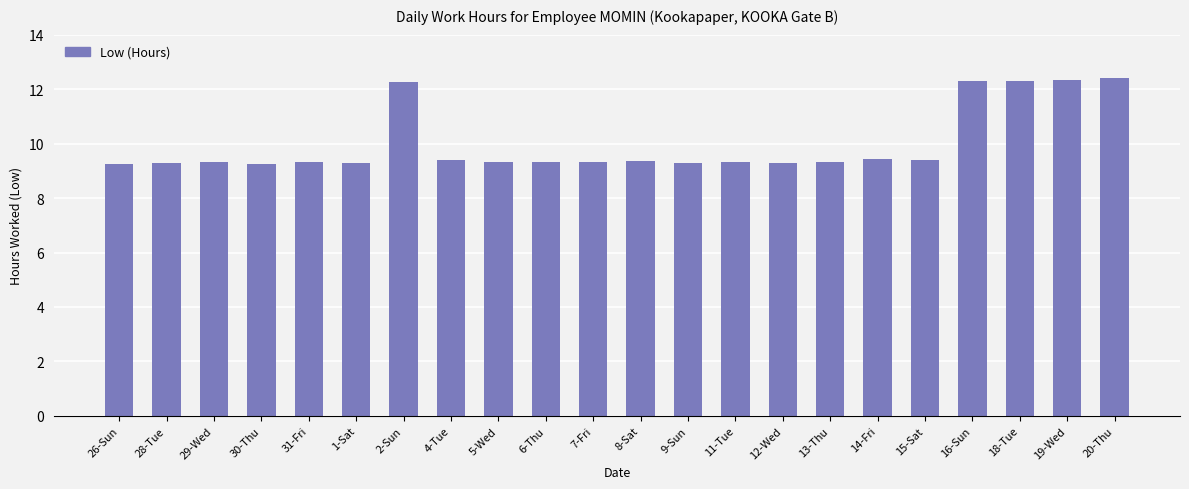

What is the maximum value shown in the chart?

12.4